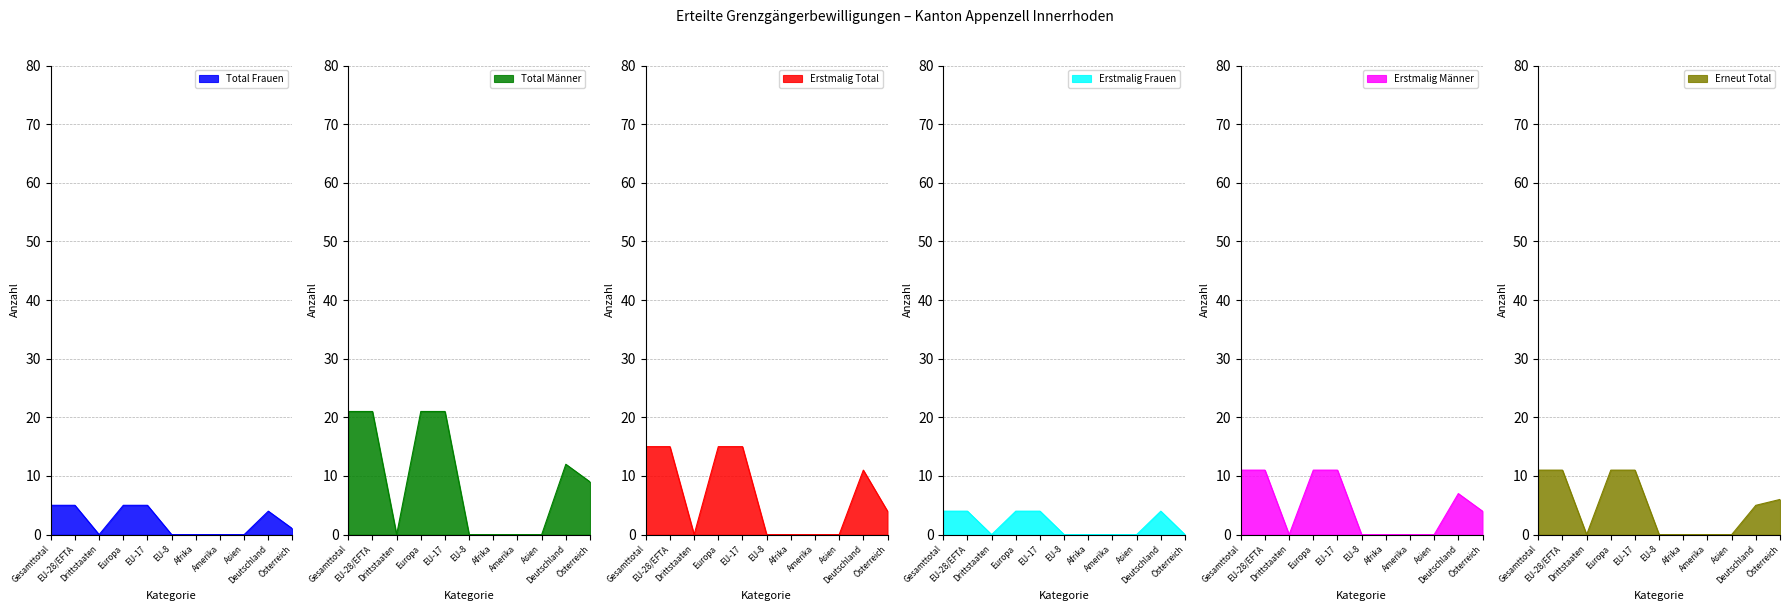

At which category does the chart reach its peak across all series?

Gesamttotal